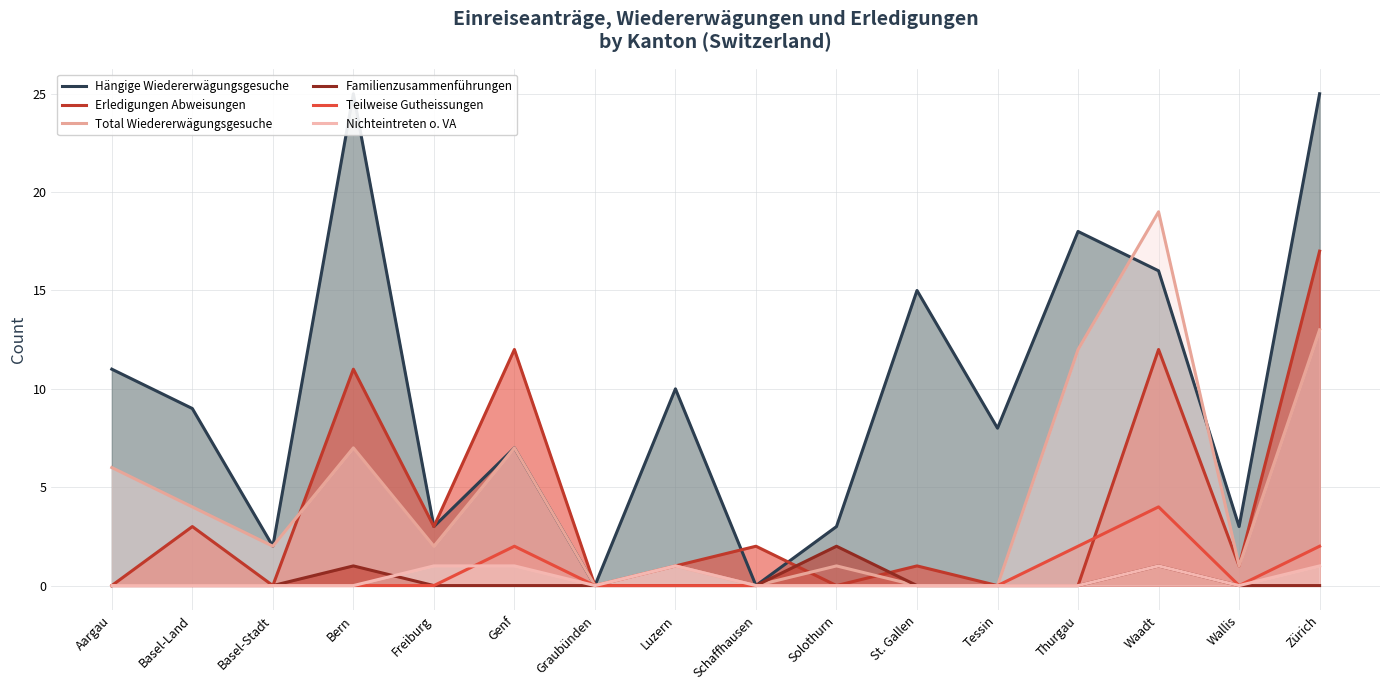

Which has a higher value, Thurgau or Bern?

Bern